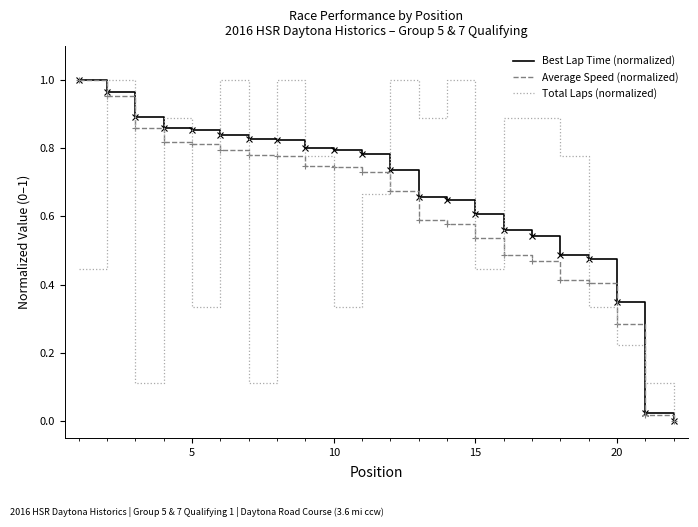

Which series has the largest total across all categories?

Best Lap Time (normalized)